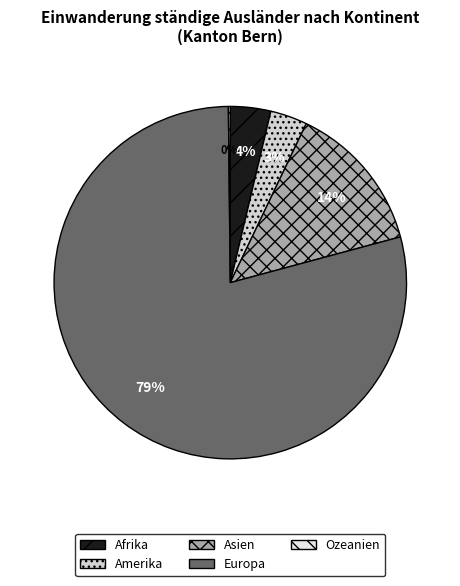

What is the largest slice in the pie chart?

Europa